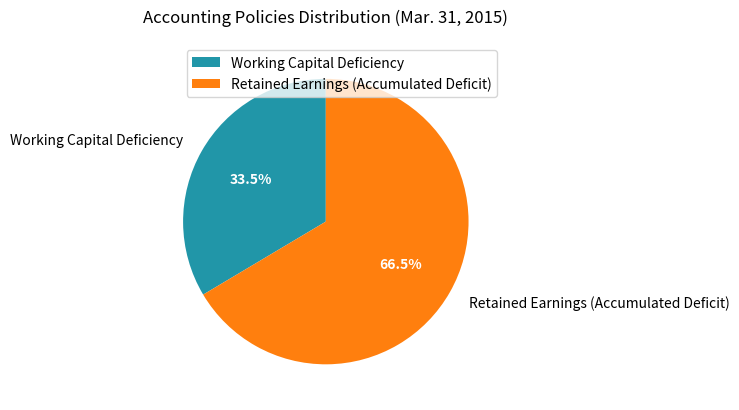

Is there a majority slice in this chart?

Yes